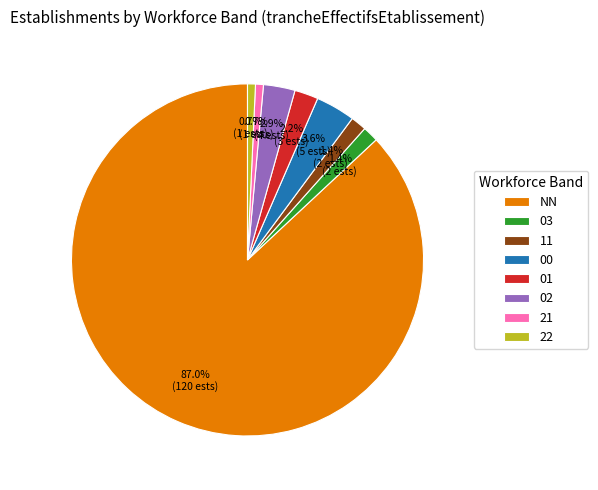

True or false: NN accounts for 82% of the total.

False